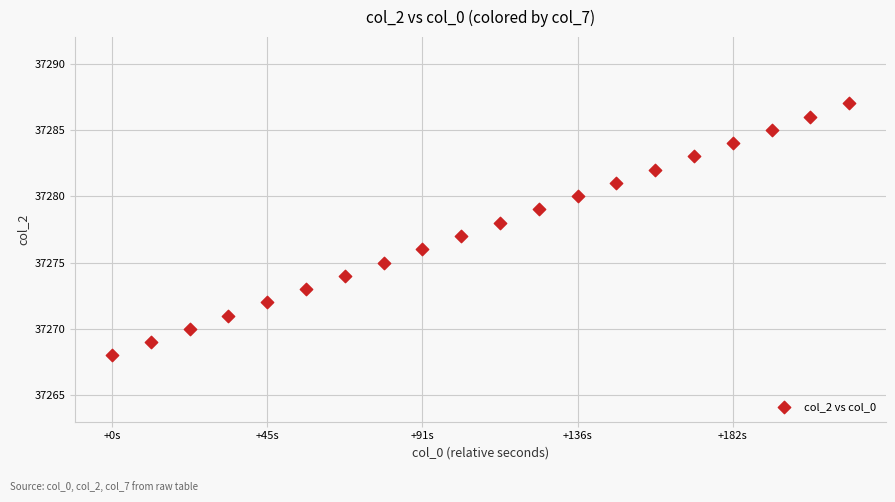

What is the range of Y values (max minus min)?

19